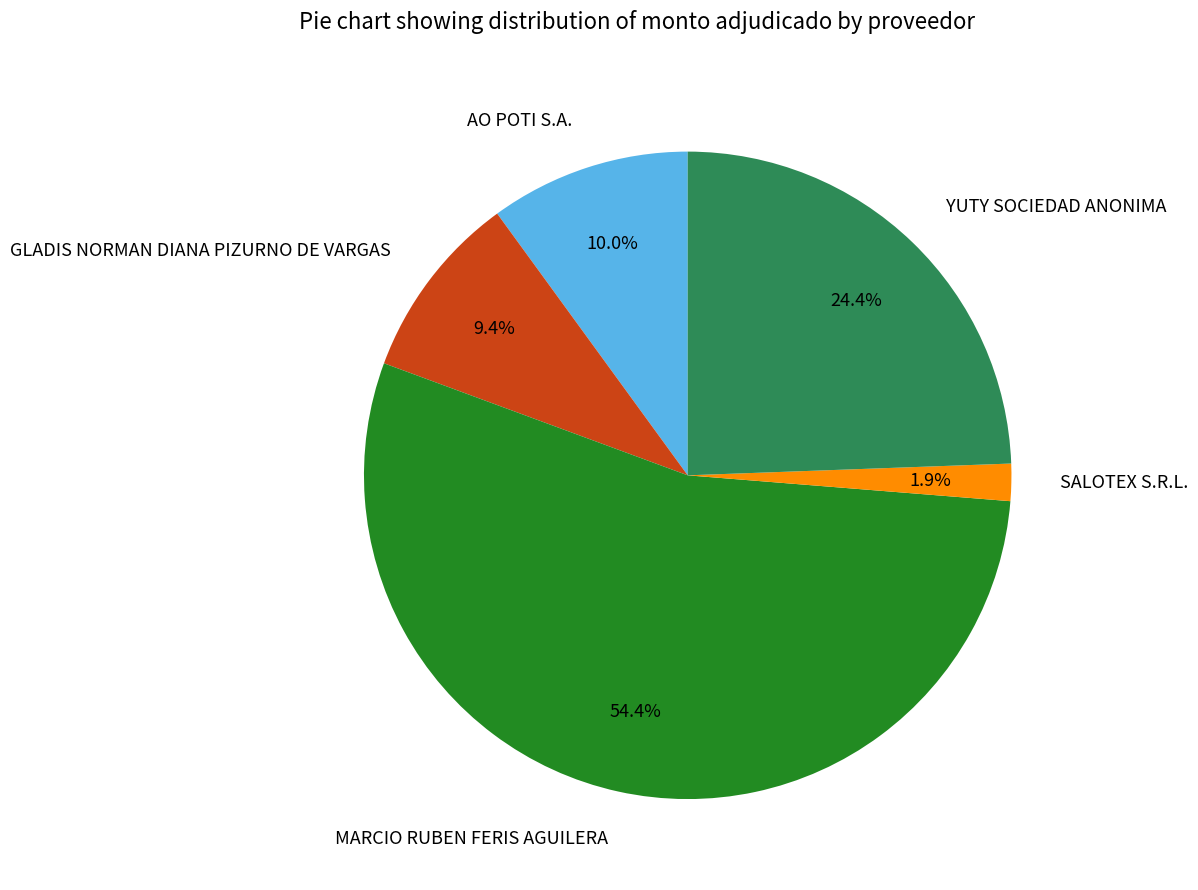

Is there a majority slice in this chart?

Yes